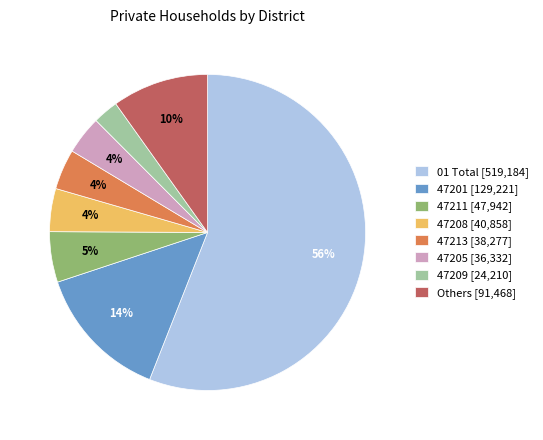

Which slice is the smallest?

47209 [24,210]